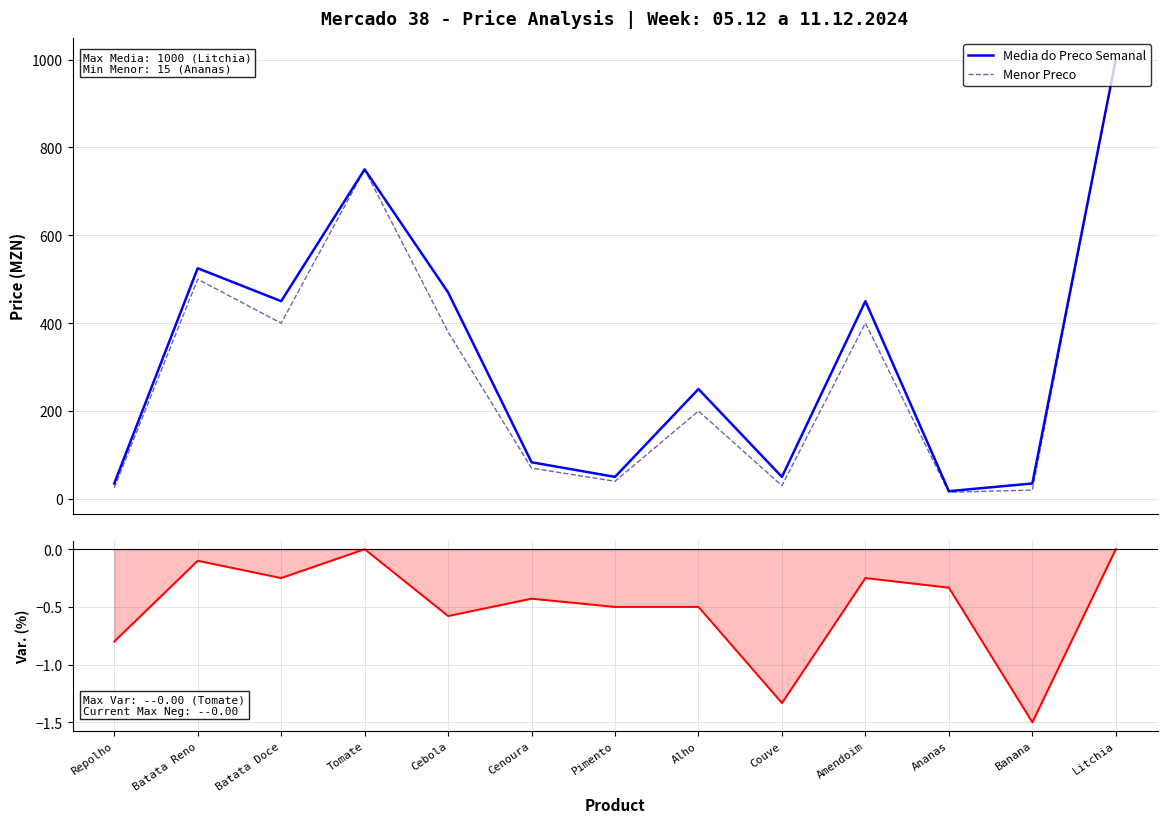

In Variacao Percentual (neg), how many points are lower than both neighbors (excluding endpoints)?

4